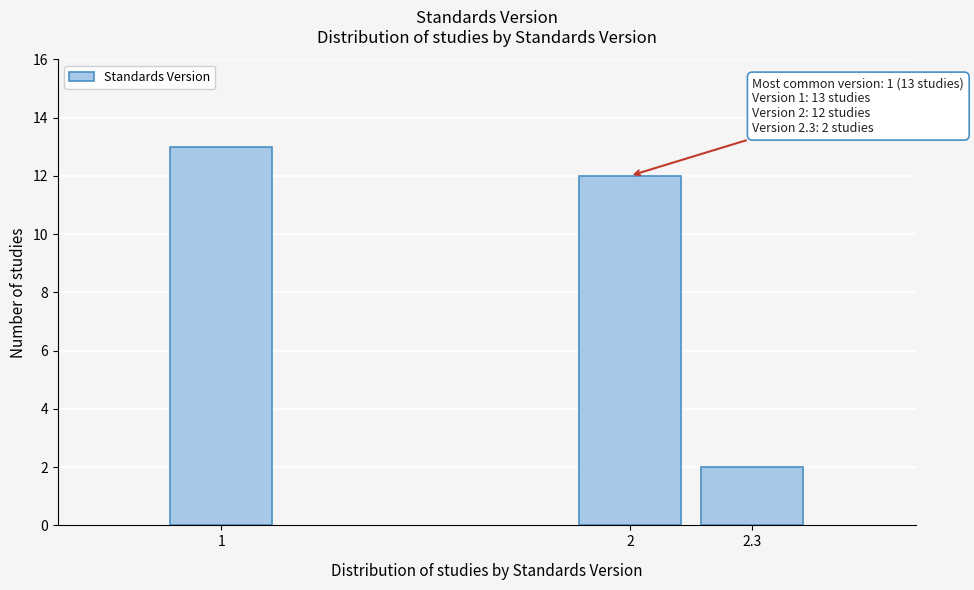

Reading right to left, extract all data points from this chart.

2	12	13